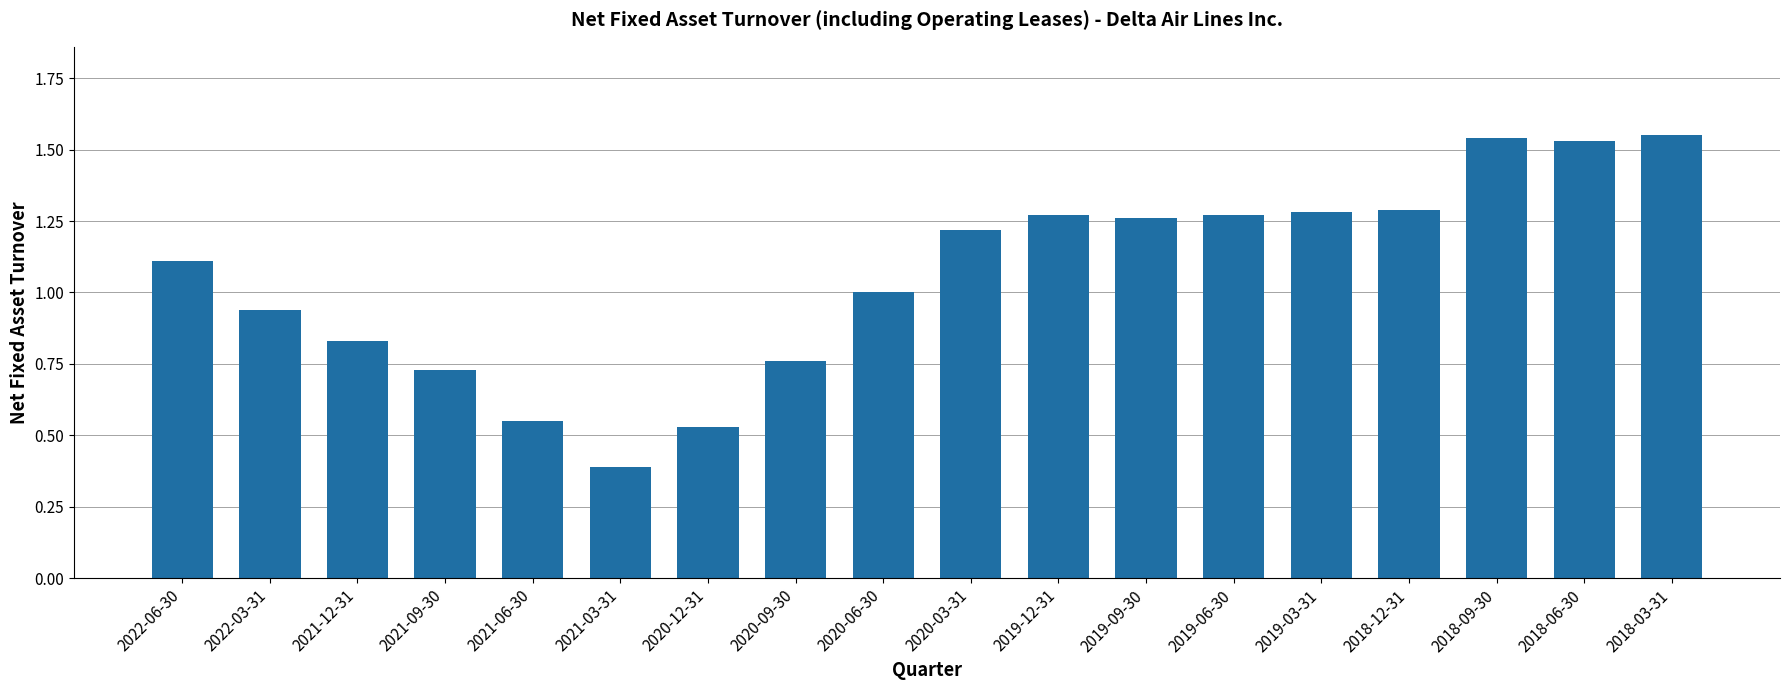

What is the difference between the second highest and second lowest values?

1.0